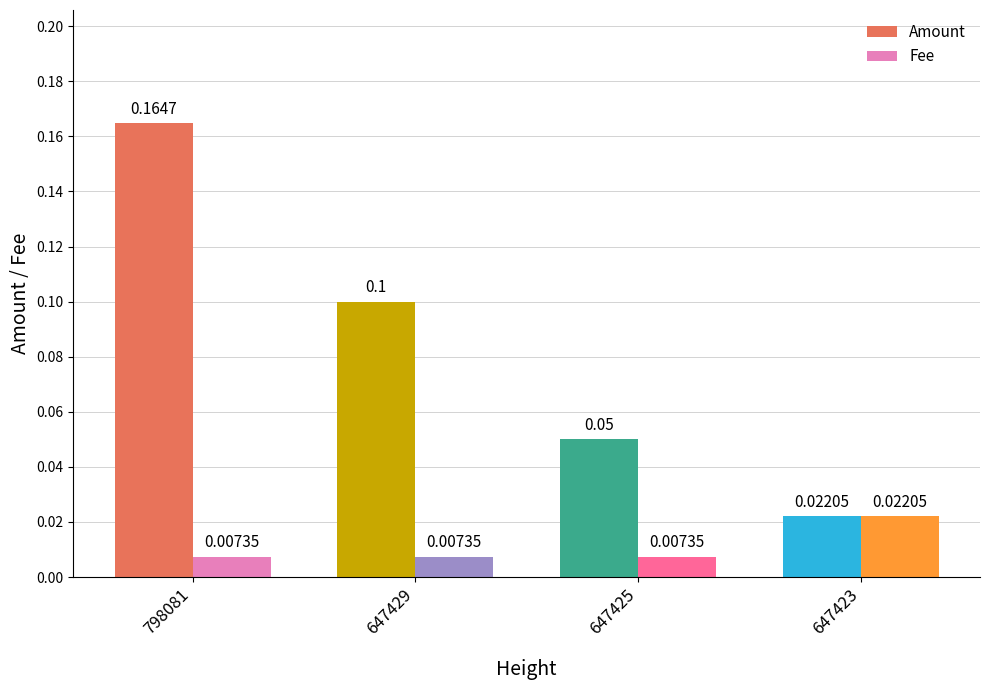

Are the bars grouped side by side (vs. stacked)?

Yes